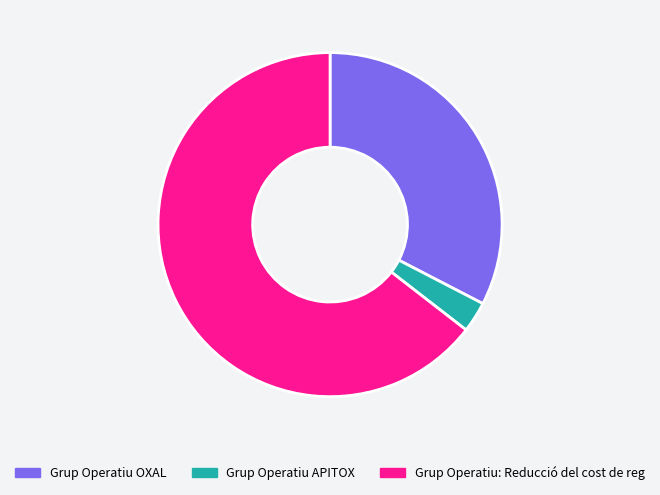

Is the sum of Grup Operatiu: Reducció del cost de reg and Grup Operatiu APITOX greater than half?

Yes